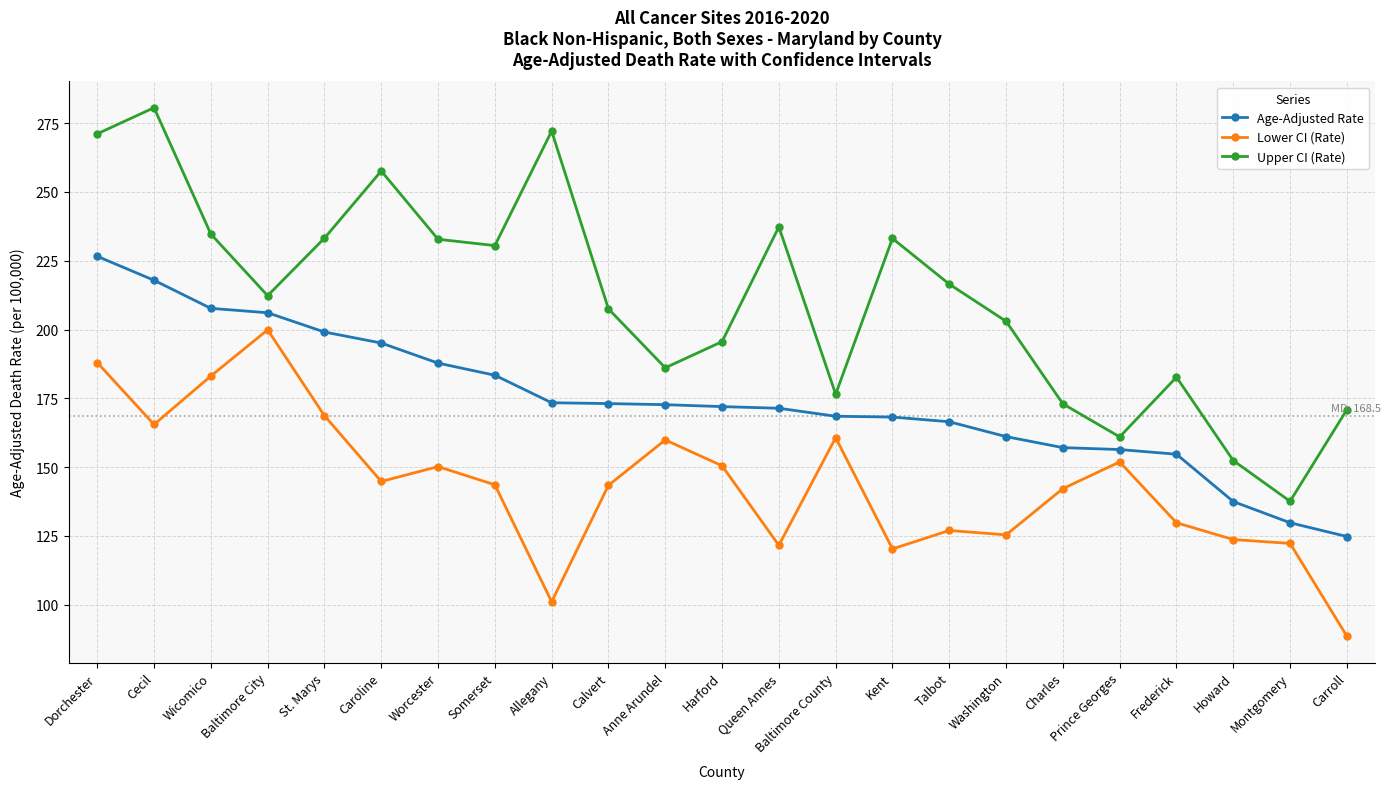

What value does the Age-Adjusted Rate series have at Worcester?

187.8